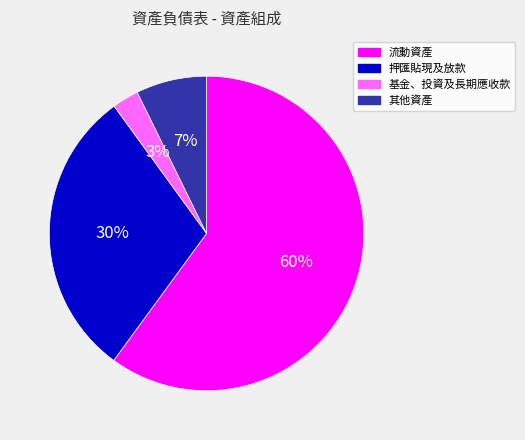

What is the majority slice?

流動資產